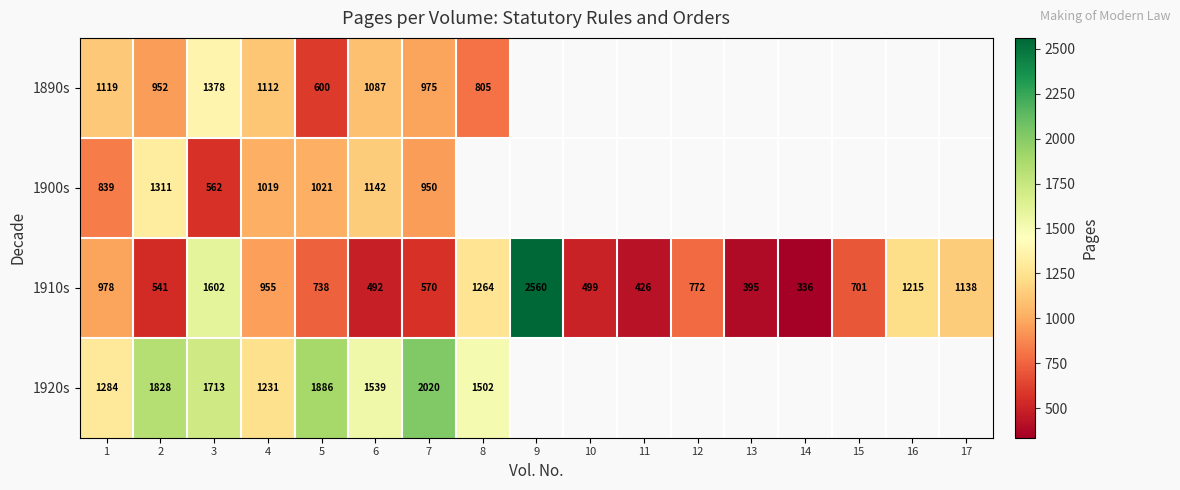

True or false: 1890s has a value of 890.3 at 5.

False